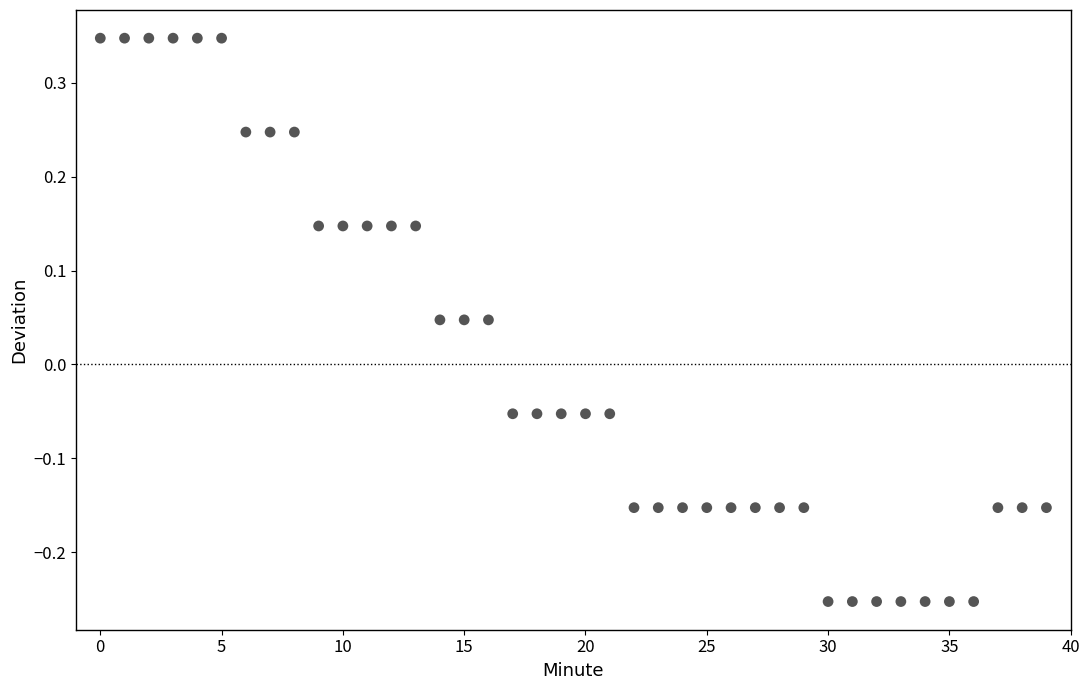

What is the range of Y values (max minus min)?

0.6